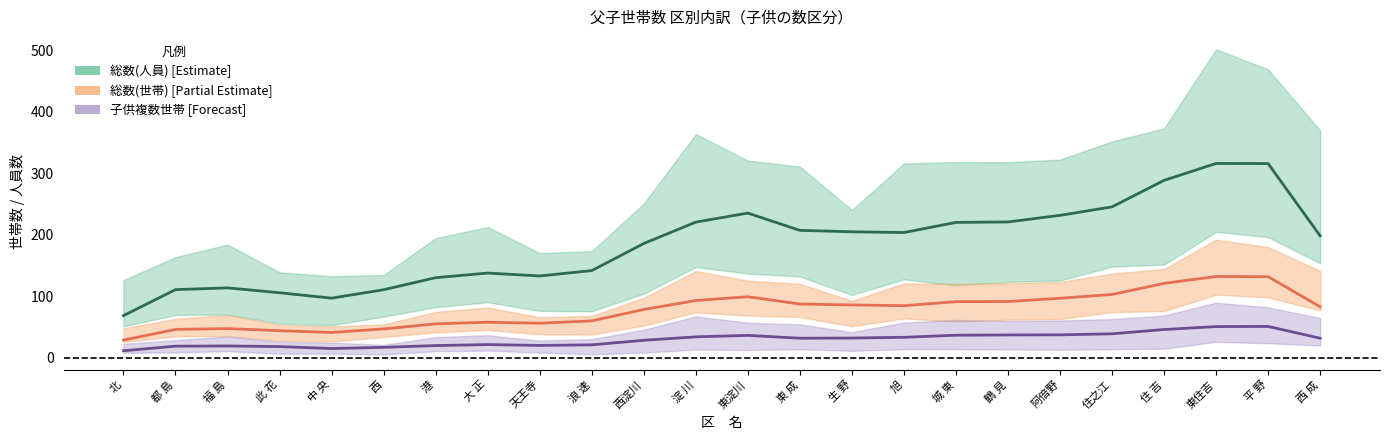

How many lines are shown in the chart?

3